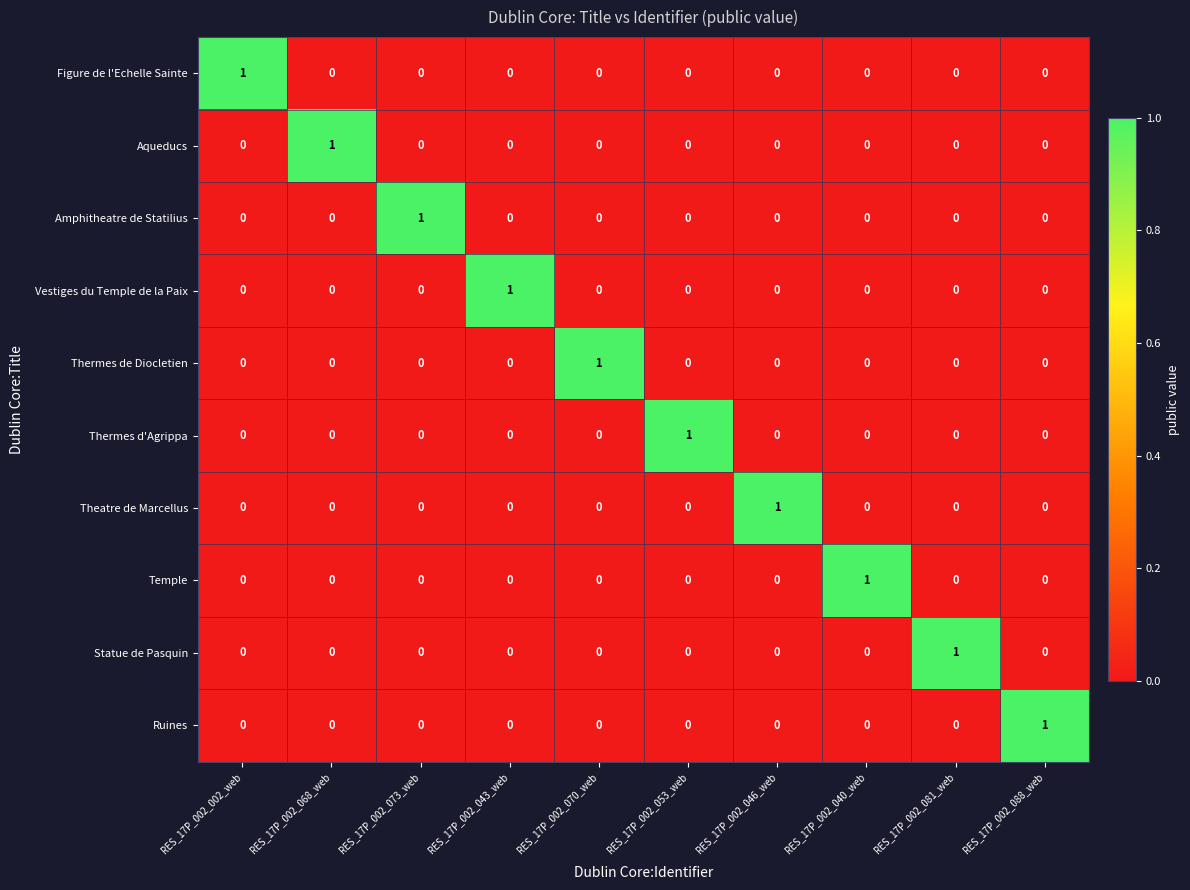

Count the Thermes d'Agrippa values in the range 0 to 1.

10